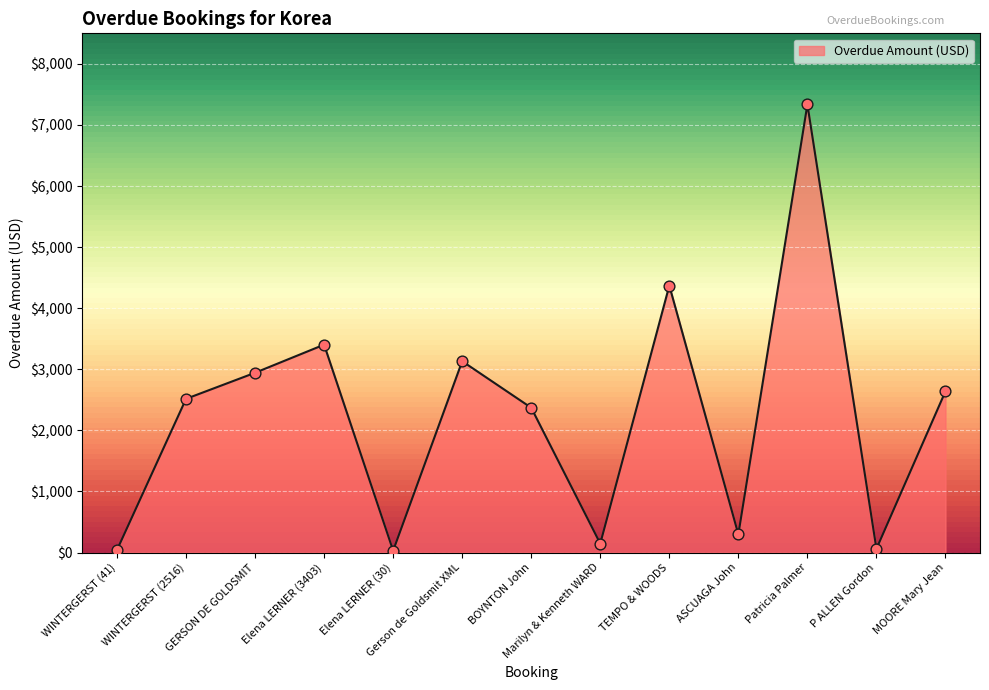

Approximately how many times larger is the value at MOORE Mary Jean compared to Patricia Palmer?

0.4